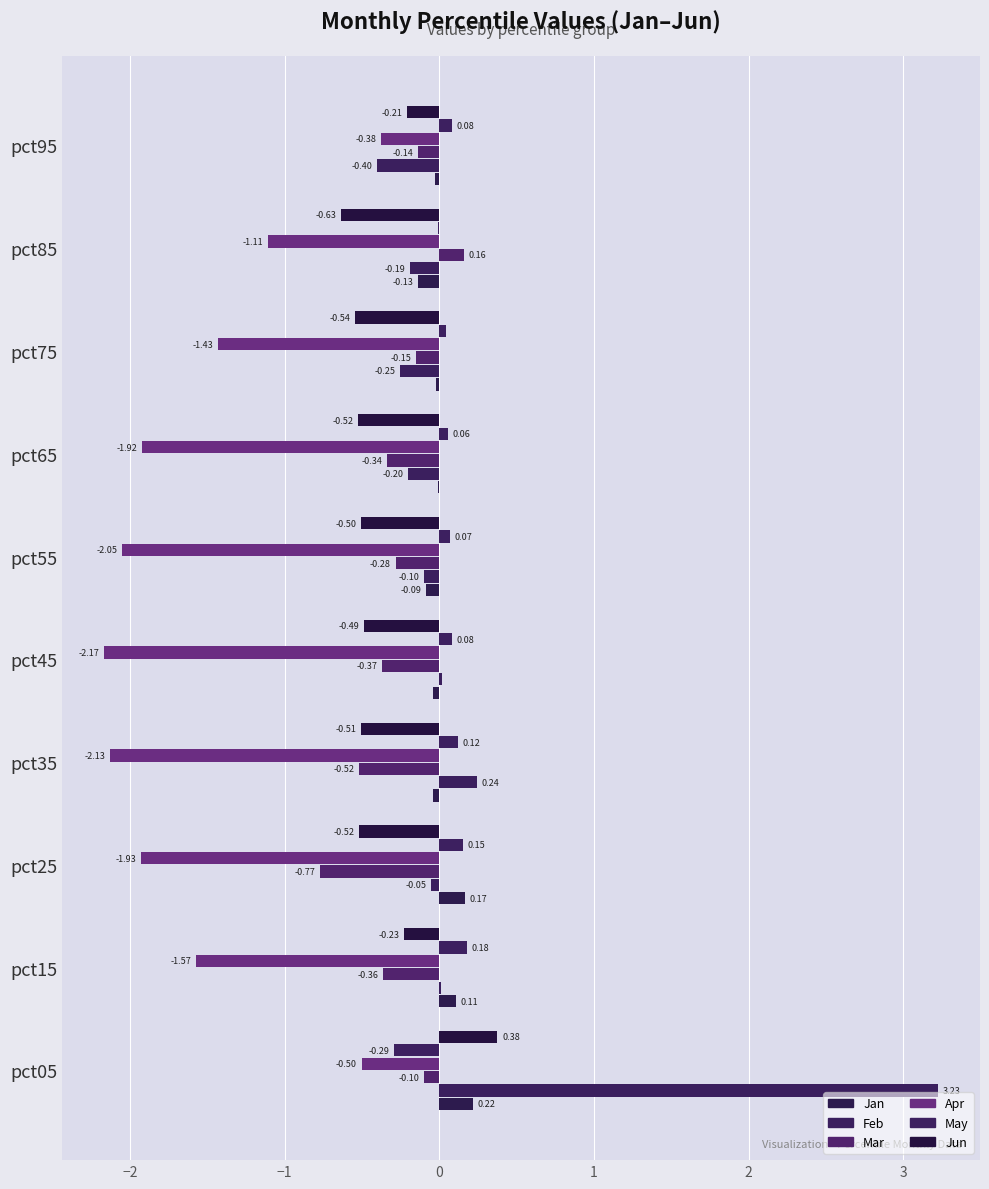

Count the number of categories in the chart.

10